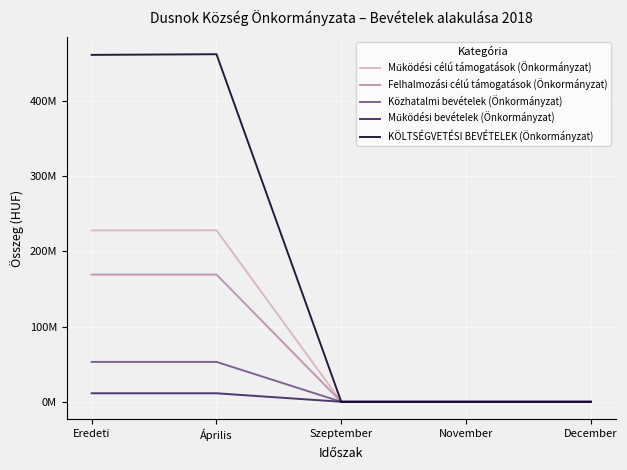

Which category has the highest value across all series?

Április